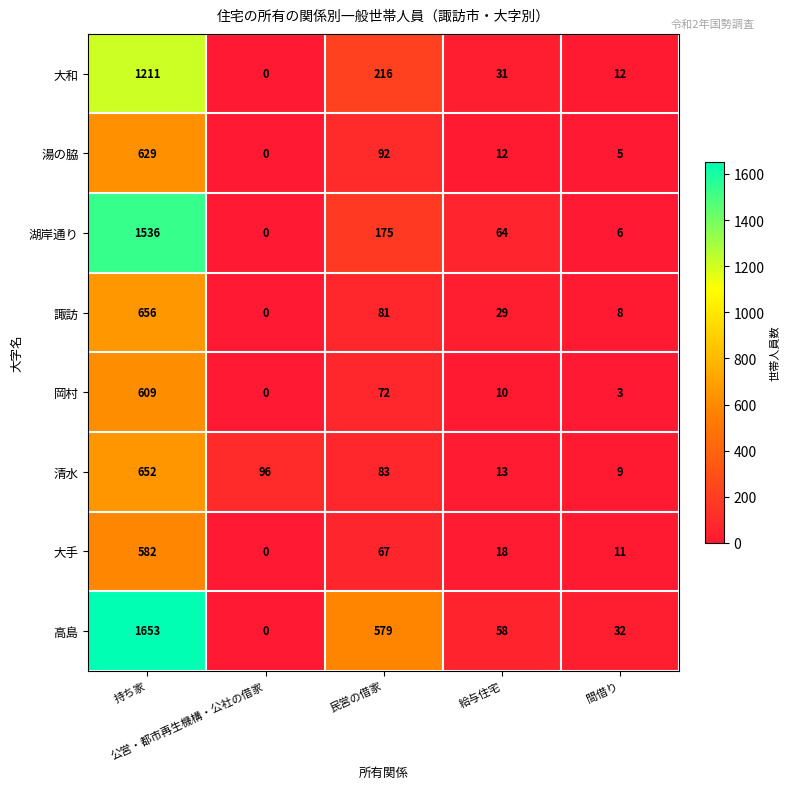

What is the difference between the second highest and minimum values in the 大和 series?

216